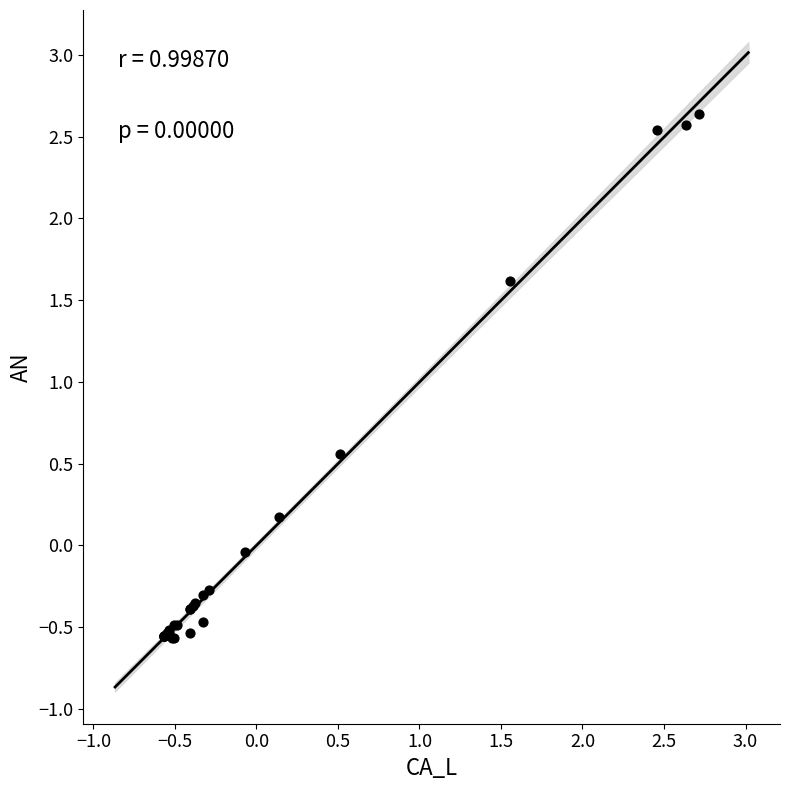

What Y value in the scatter plot is closest to 1?

0.6